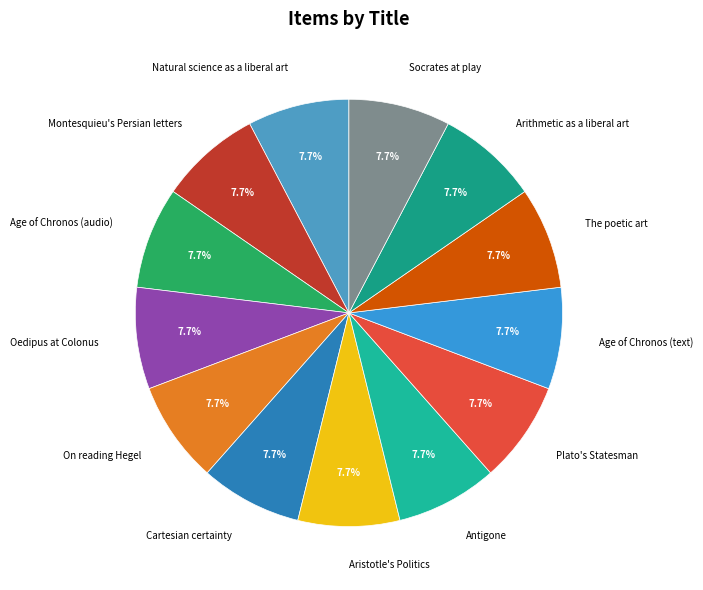

What portion of the pie excludes Aristotle's Politics?

92.3%